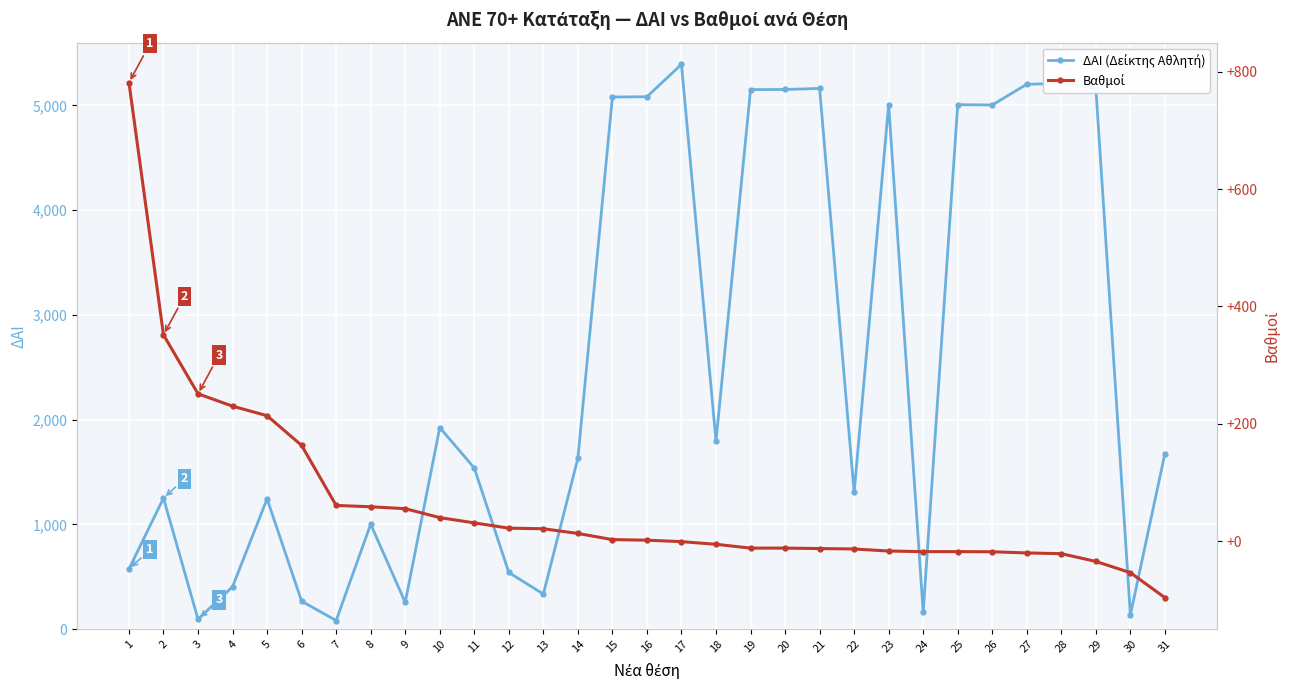

Is it true that Βαθμοί equals 32.2 at 13?

False